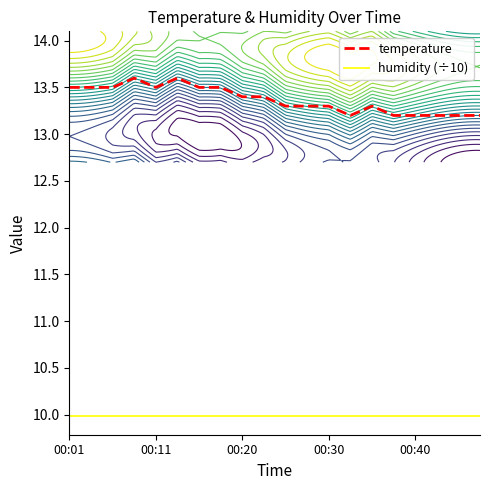

Which series has the largest total across all categories?

temperature